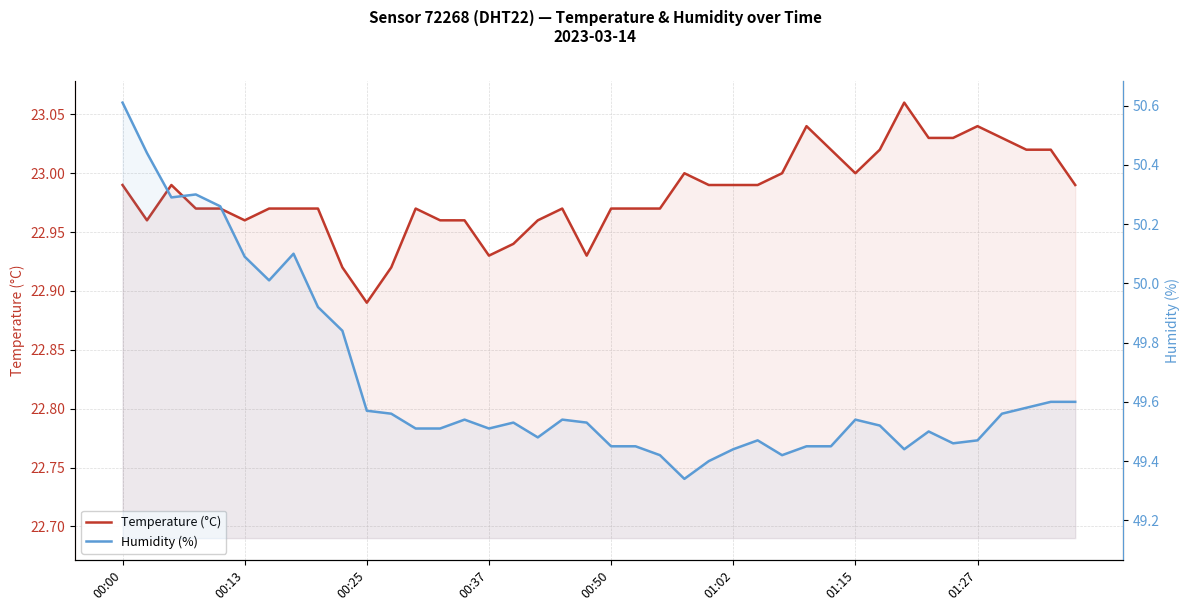

What is the minimum value shown in the chart?

22.9